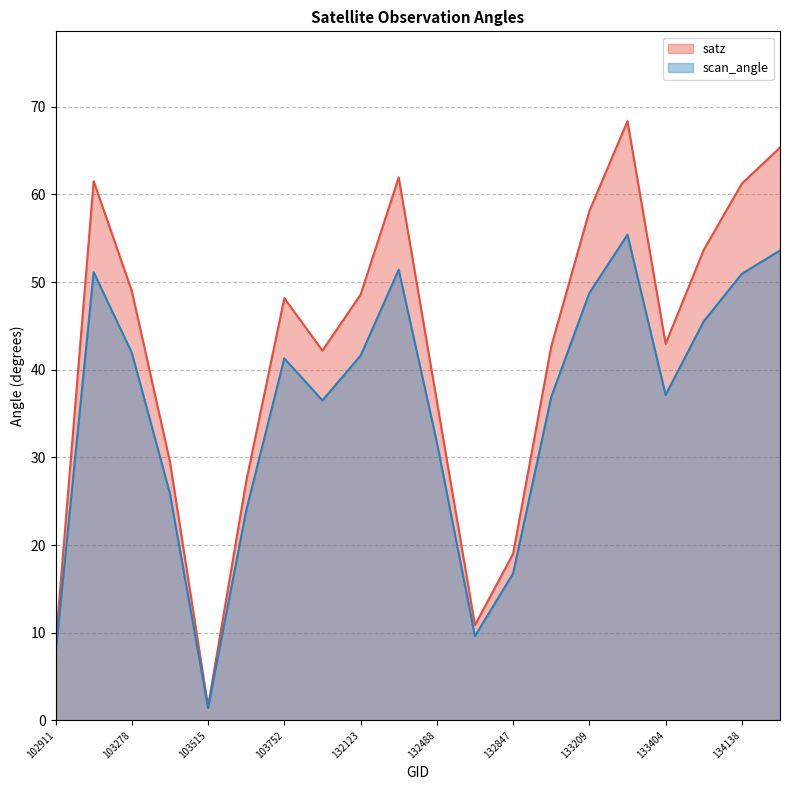

What is the difference between the maximum and minimum values in the satz series?

66.8